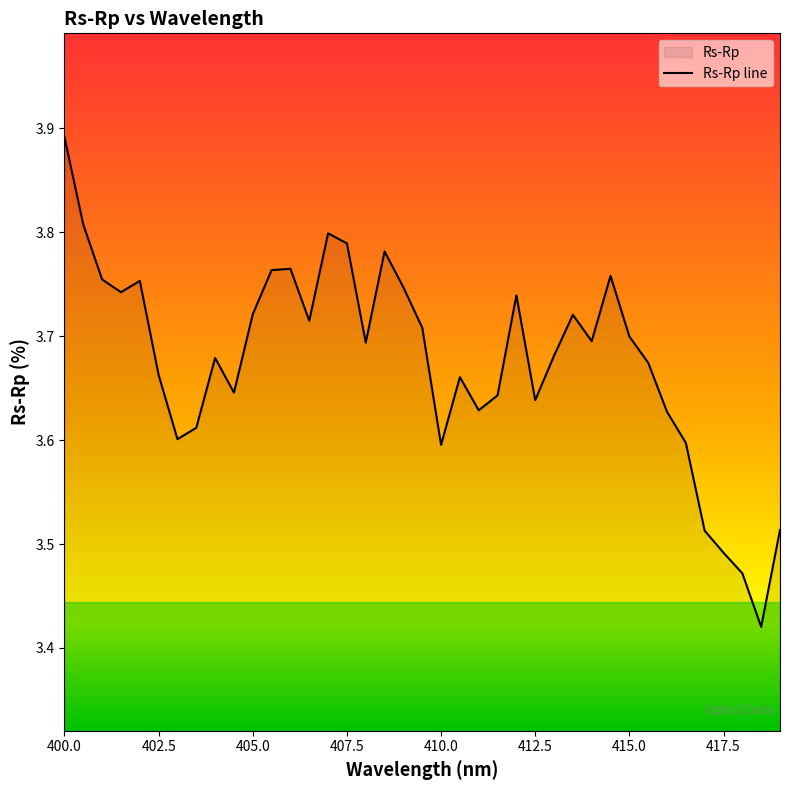

What is the greatest value displayed?

3.9